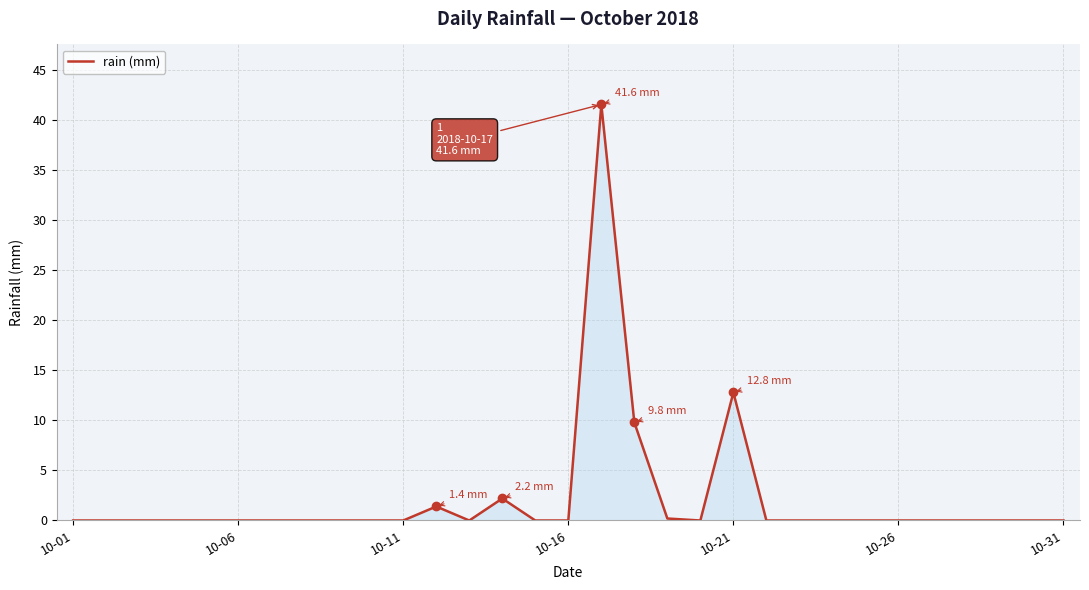

What is the difference between the maximum and minimum values?

41.6